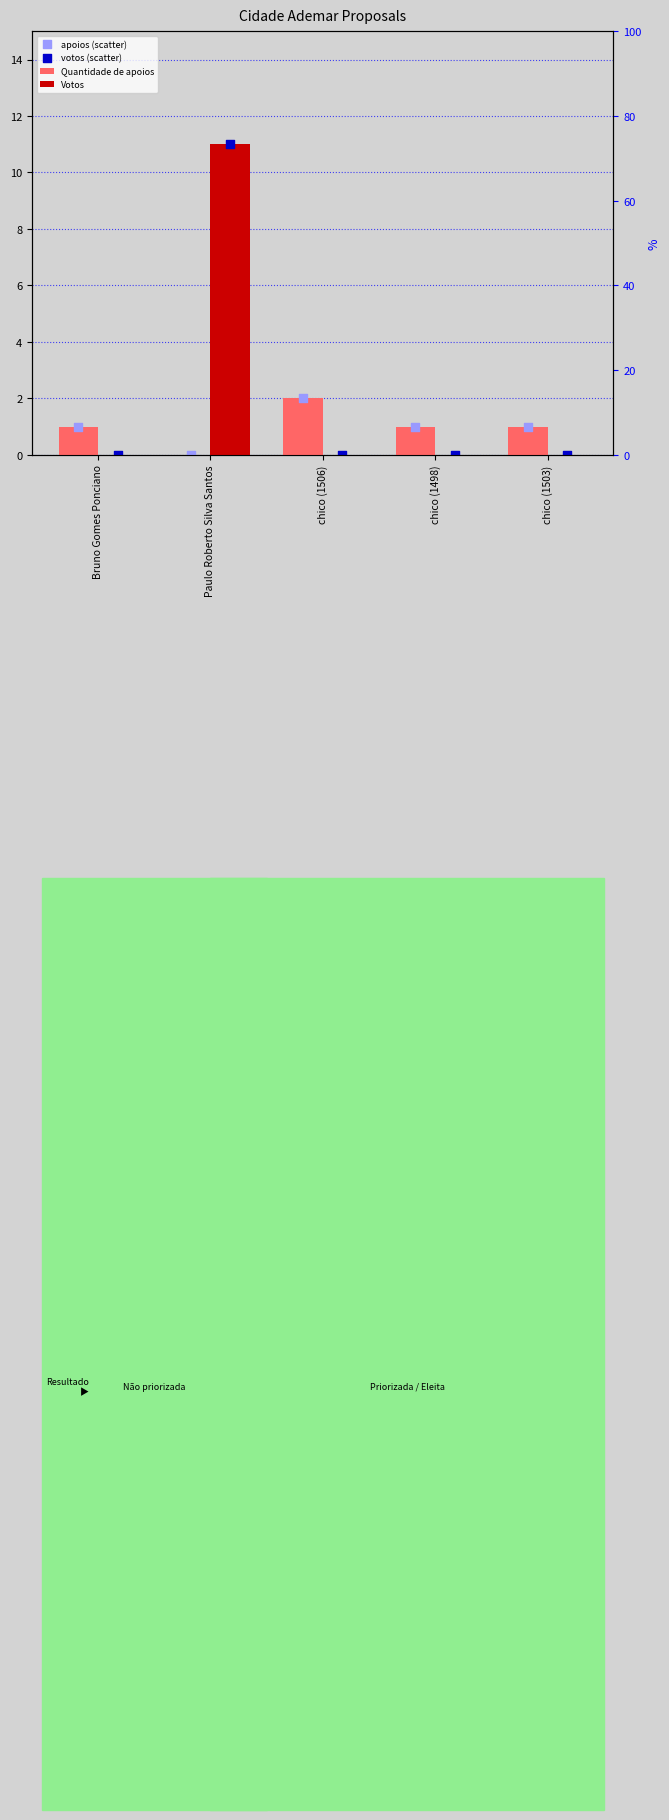

Which series has the largest total across all categories?

Votos